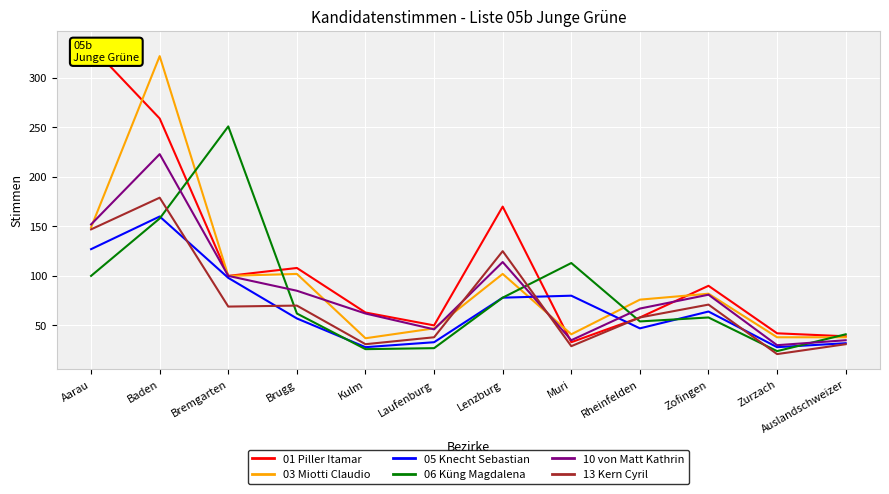

At how many categories does at least one series exceed 63?

8